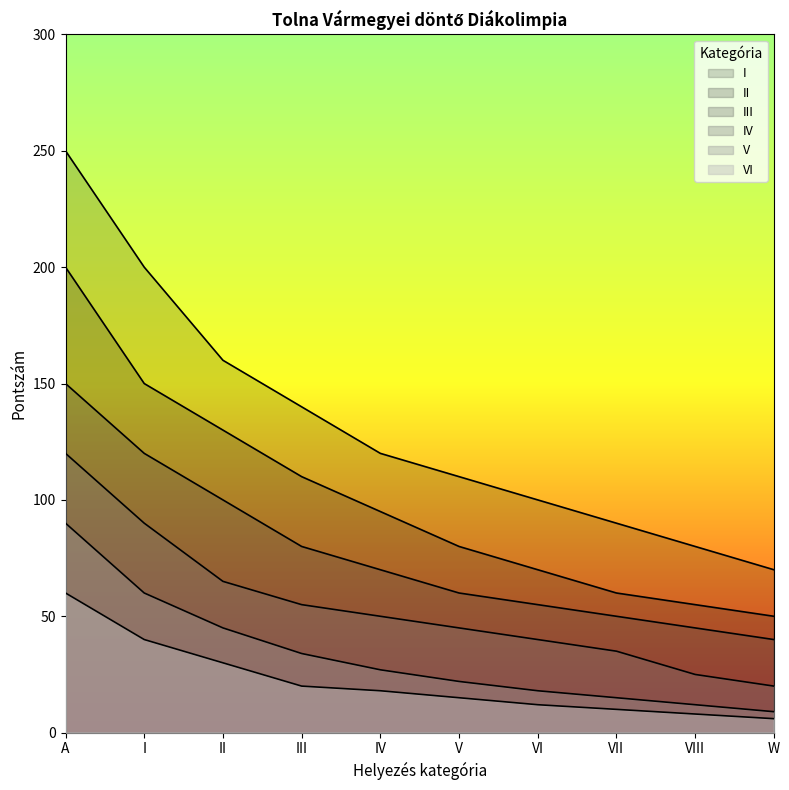

How many data points in VI are less than 18?

5